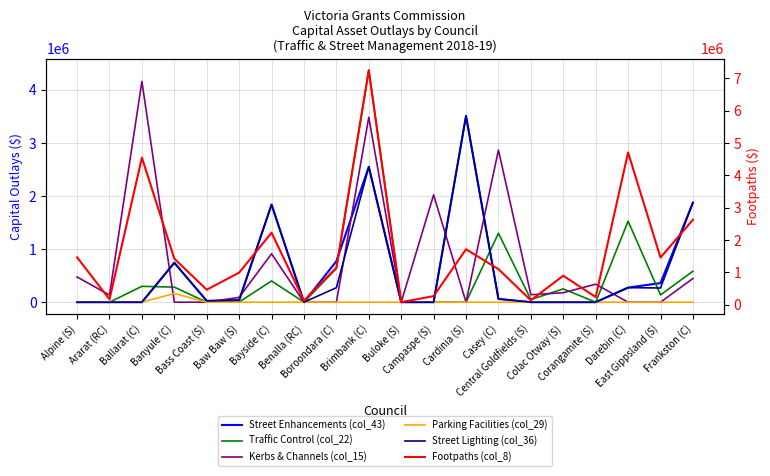

What is the difference between the maximum and minimum values in the Footpaths (col_8) series?

7173202.0